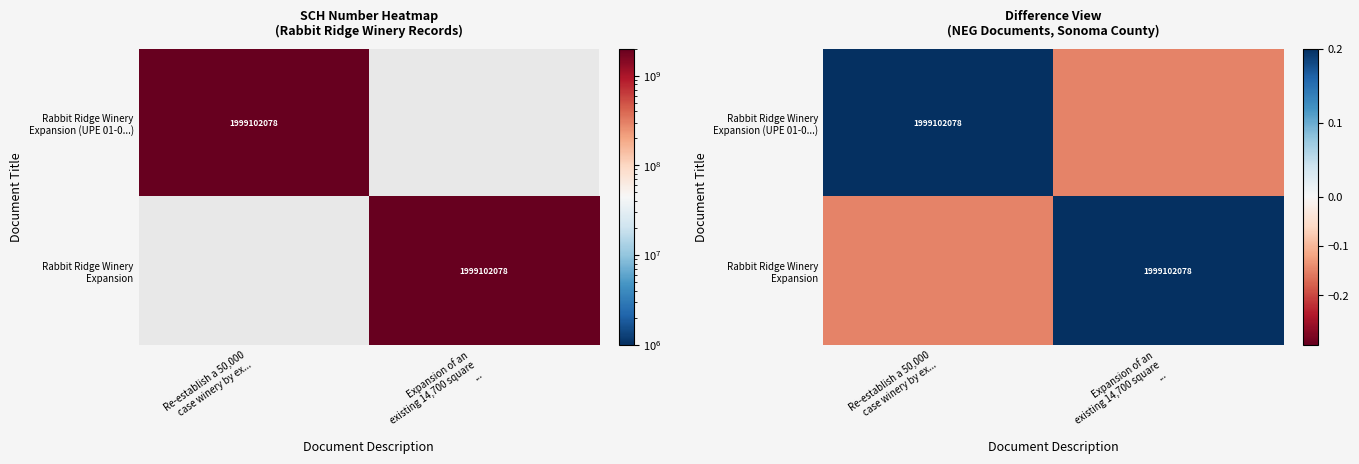

At which label does Rabbit Ridge Winery Expansion reach its peak?

Expansion of an existing 14,700 square ...